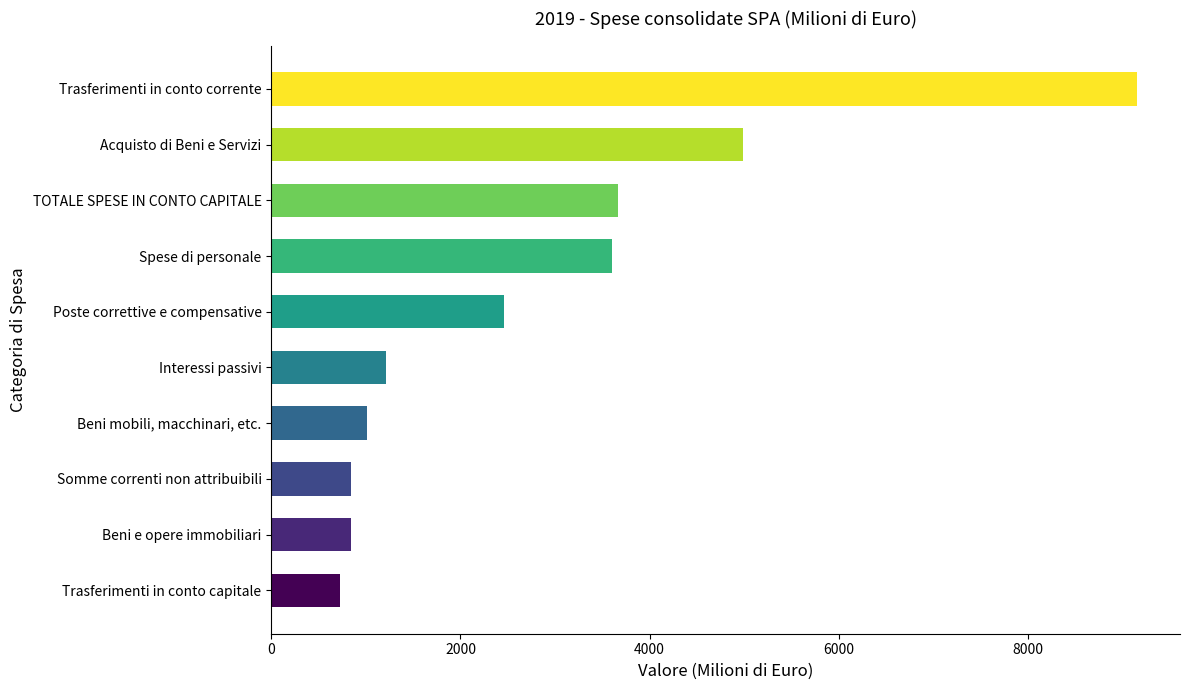

Rank the categories by value from highest to lowest.

Trasferimenti in conto corrente, Acquisto di Beni e Servizi, TOTALE SPESE IN CONTO CAPITALE, Spese di personale, Poste correttive e compensative, Interessi passivi, Beni mobili, macchinari, etc., Somme correnti non attribuibili, Beni e opere immobiliari, Trasferimenti in conto capitale